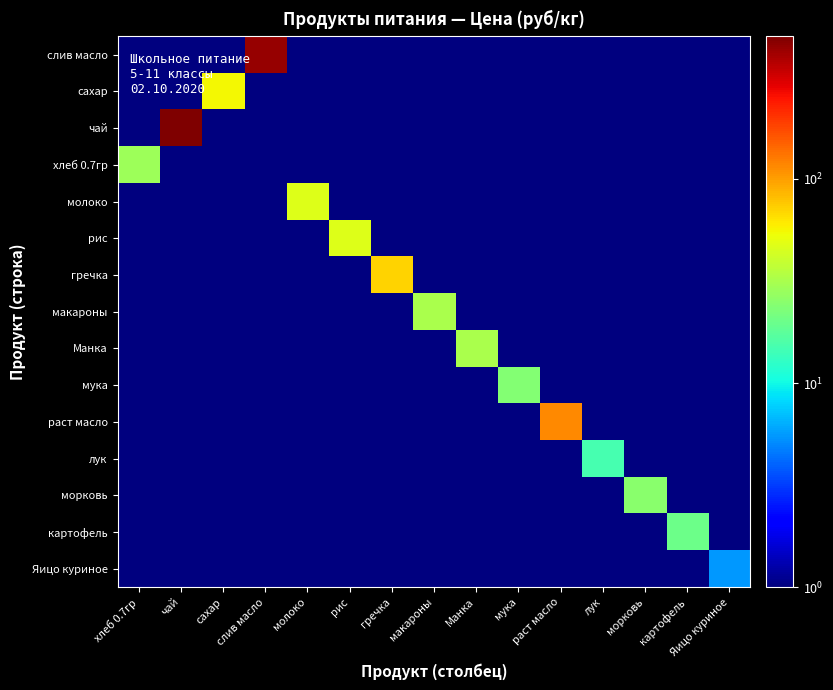

What is the total value across all series at картофель?

21.4